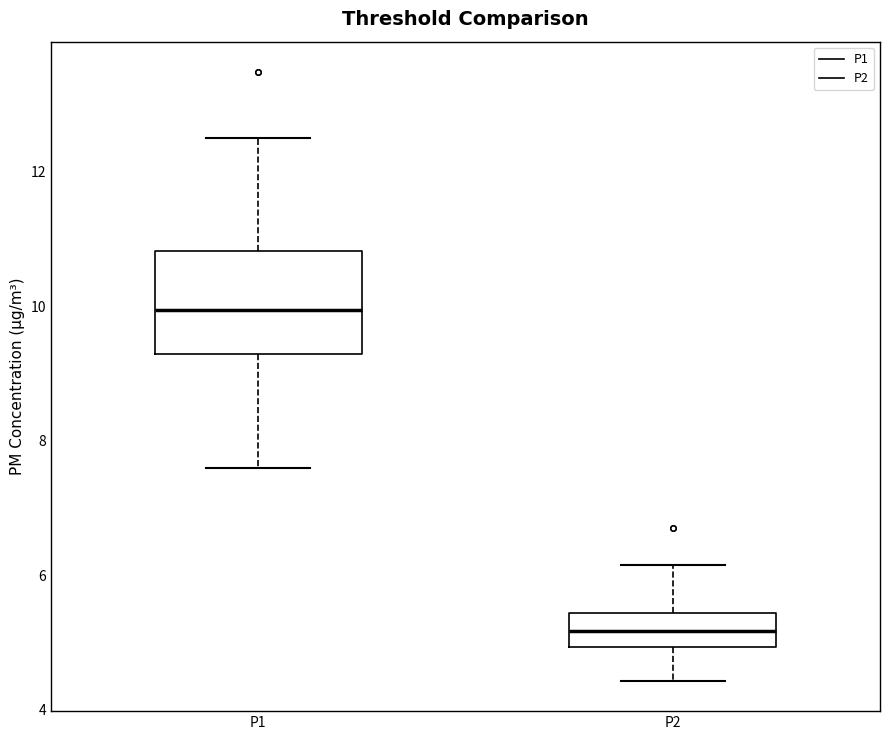

Which box is the tallest, from its lower edge to its upper edge?

P1